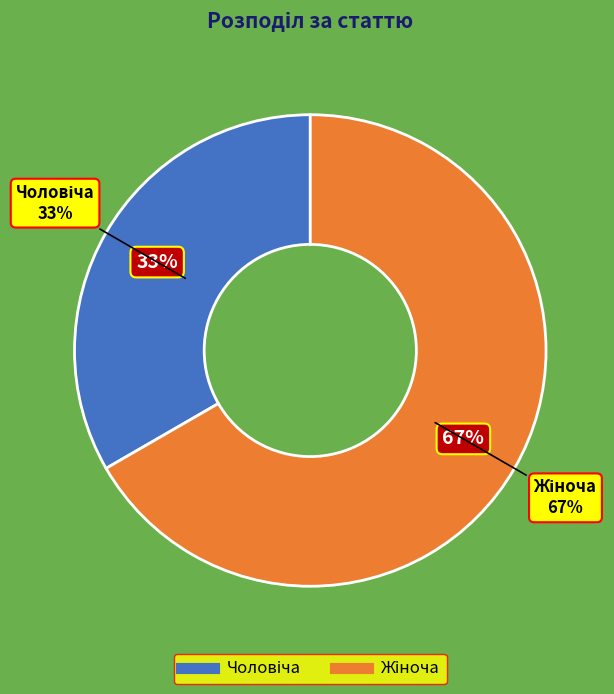

Do Жіноча and Чоловіча together represent more than half of the pie?

Yes